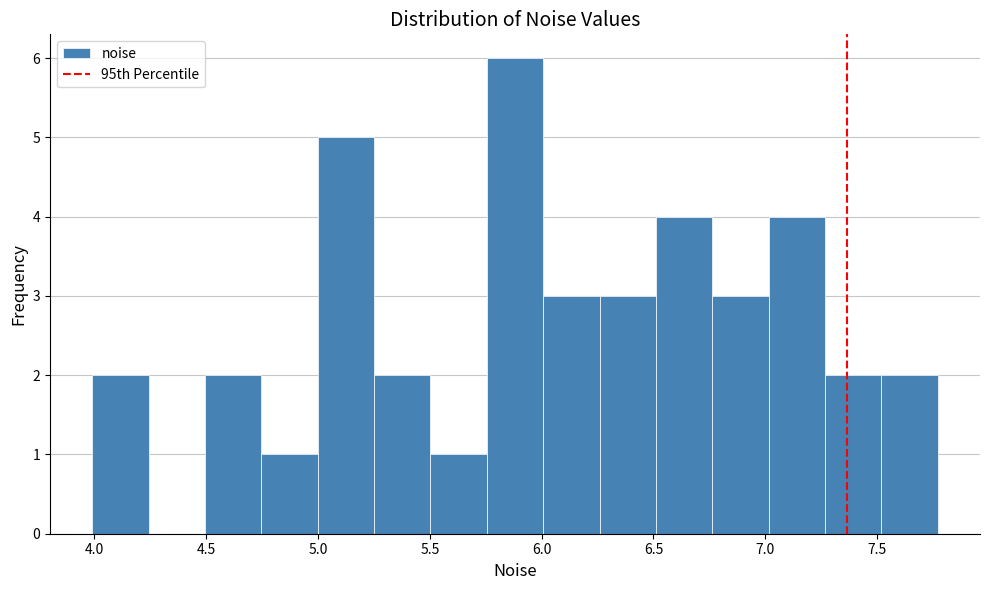

Reading left to right, transcribe this chart: for each bar, give the range it covers on the x-axis and its height. Neither the bar edges nor the heights are printed on the chart, so give them approximately, as read against the axes.

4.00 to 4.25: 2
4.25 to 4.50: 0
4.50 to 4.75: 2
4.75 to 5.00: 1
5.00 to 5.25: 5
5.25 to 5.50: 2
5.50 to 5.75: 1
5.75 to 6.00: 6
6.00 to 6.25: 3
6.25 to 6.50: 3
6.50 to 6.75: 4
6.75 to 7.00: 3
7.00 to 7.25: 4
7.25 to 7.50: 2
7.50 to 7.75: 2